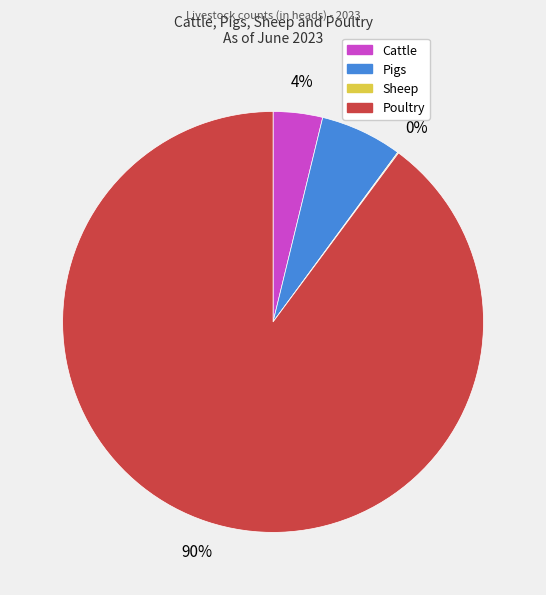

Which slice is the largest?

Poultry